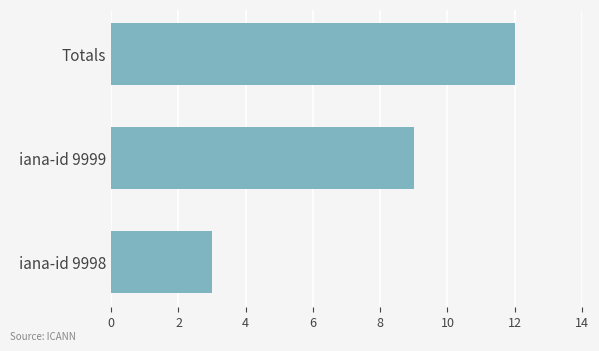

What is the difference between the maximum and minimum values?

9